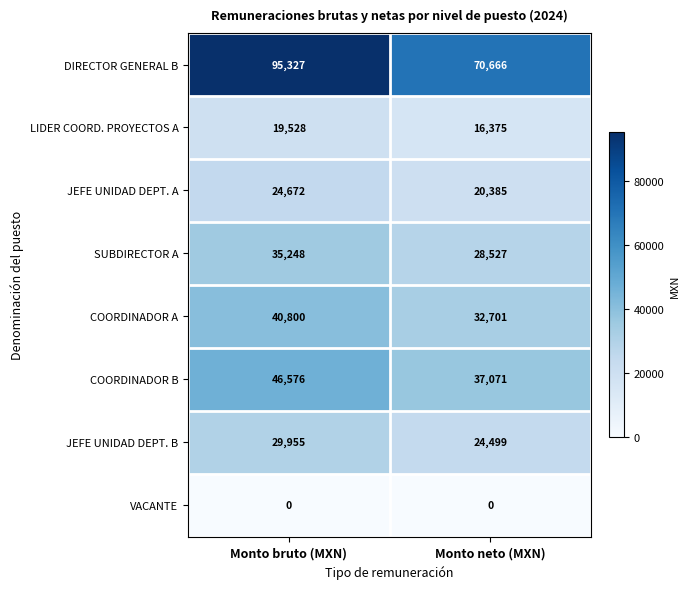

Rank the series by their maximum value, from lowest to highest.

VACANTE, LIDER COORD. PROYECTOS A, JEFE UNIDAD DEPT. A, JEFE UNIDAD DEPT. B, SUBDIRECTOR A, COORDINADOR A, COORDINADOR B, DIRECTOR GENERAL B